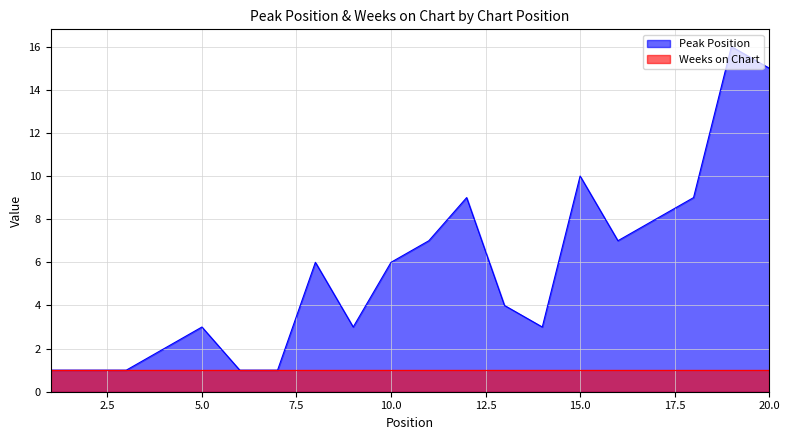

True or false: there are more than 1 points higher than both neighbors.

True